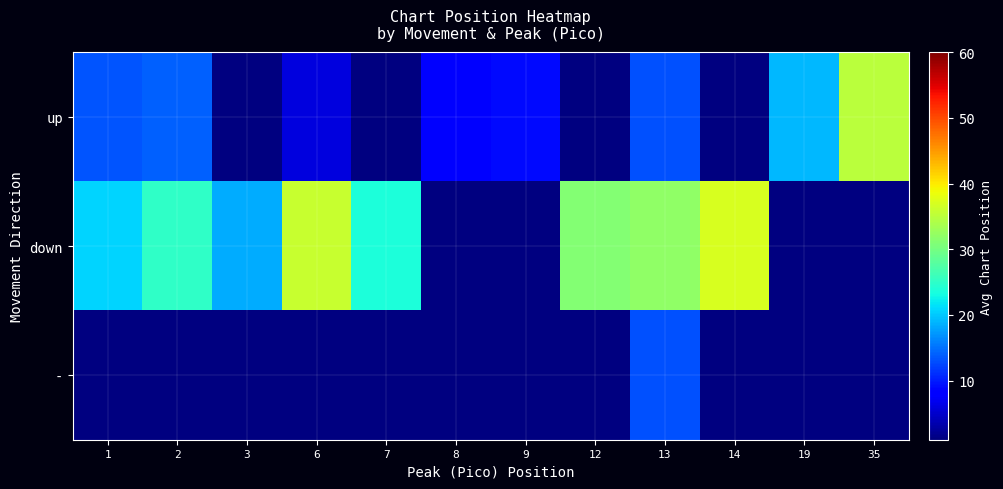

Where is down nearest to the value 27?

2